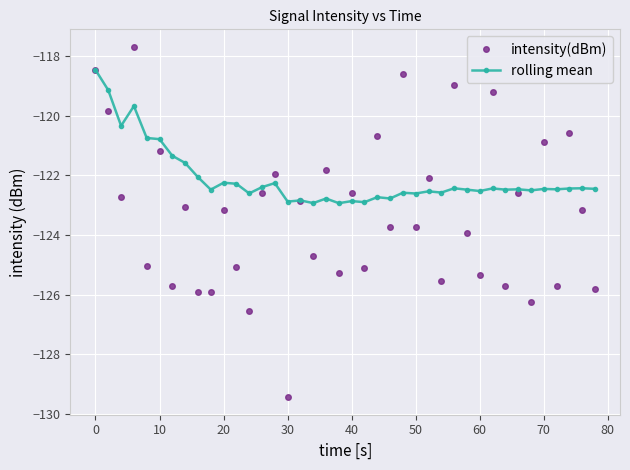

List the series in order of their peak value, lowest first.

rolling mean, intensity(dBm)